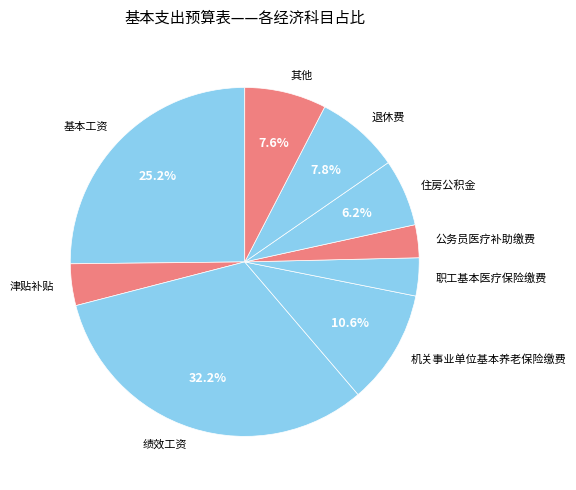

Combined, do 基本工资 and 职工基本医疗保险缴费 account for over 50%?

No